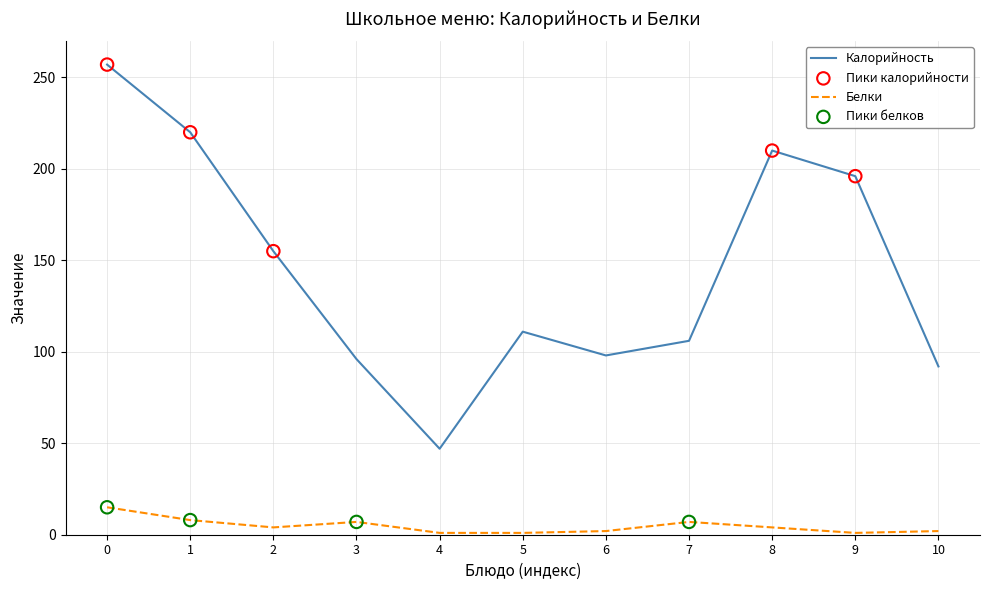

At which category is the sum across all series the highest?

0